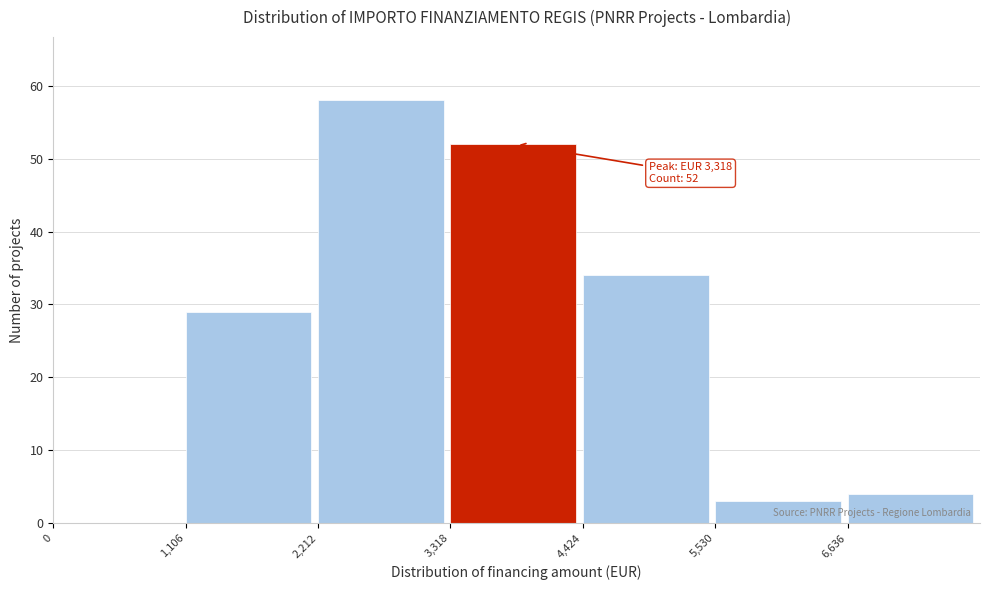

Which range on the x-axis has the tallest bar?

2200 to 3400